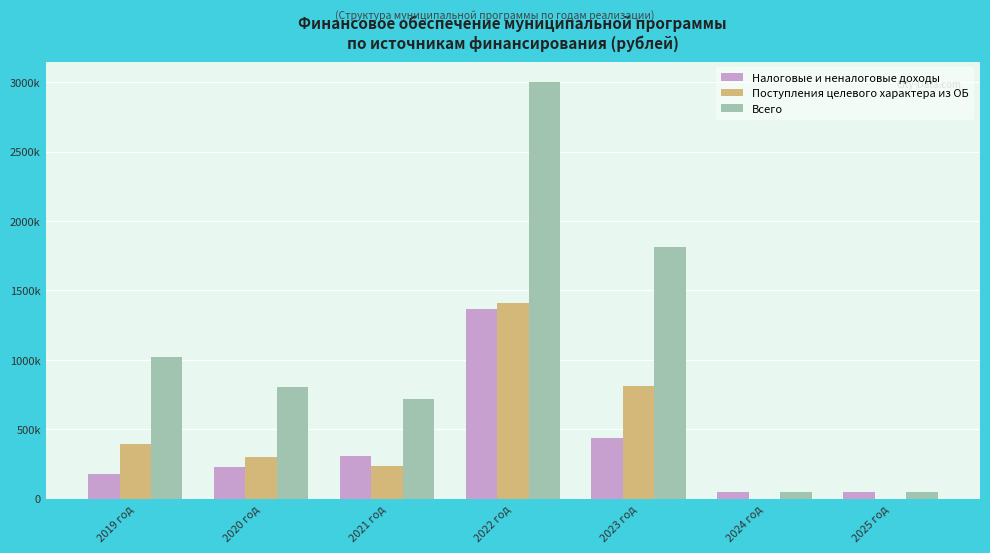

Reading left to right, extract all data points from this chart.

Налоговые и неналоговые доходы: 2019 год=177561.4	2020 год=229141.3	2021 год=308632.2	2022 год=1368425.0	2023 год=438855.6	2024 год=50000.0	2025 год=50000.0
Поступления целевого характера из ОБ: 2019 год=390871.2	2020 год=298514.3	2021 год=236904.3	2022 год=1409704.3	2023 год=813460.4	2024 год=0.0	2025 год=0.0
Всего: 2019 год=1021395.4	2020 год=801428.6	2021 год=717761.9	2022 год=2997758.6	2023 год=1811868.9	2024 год=50000.0	2025 год=50000.0